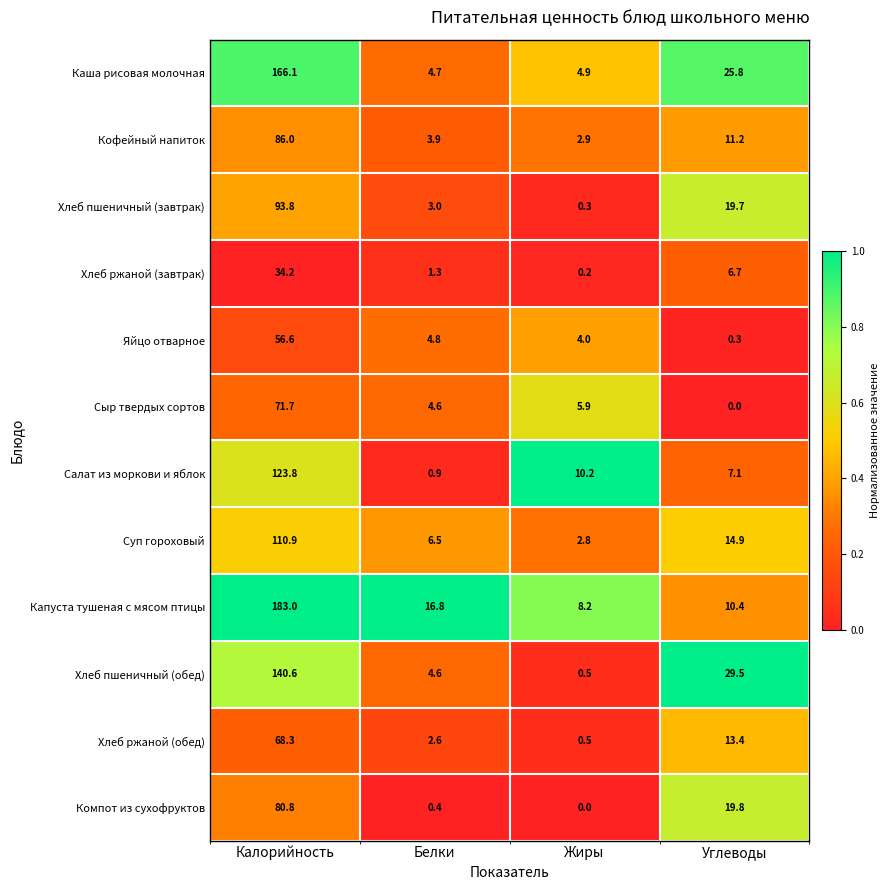

The value of Салат из моркови и яблок at Калорийность is 123.8. True or false?

True